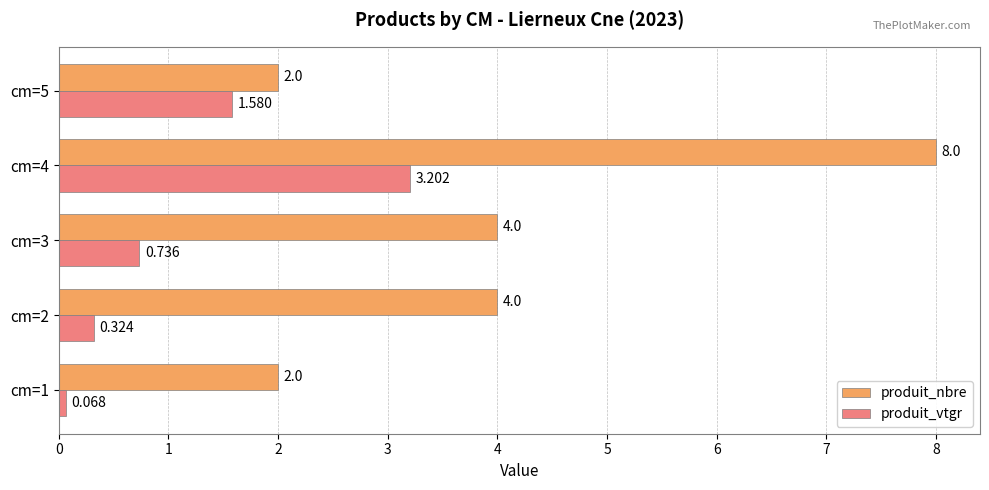

List the series in order of their peak value, highest first.

produit_nbre, produit_vtgr